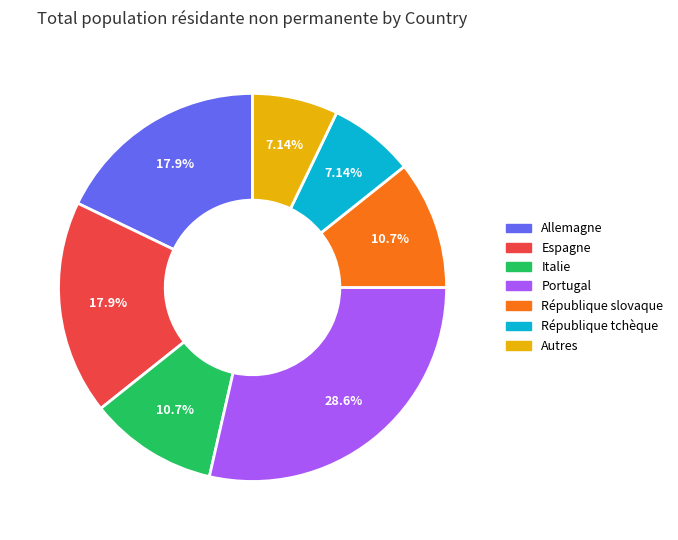

Is there any slice that represents more than half of the pie?

No